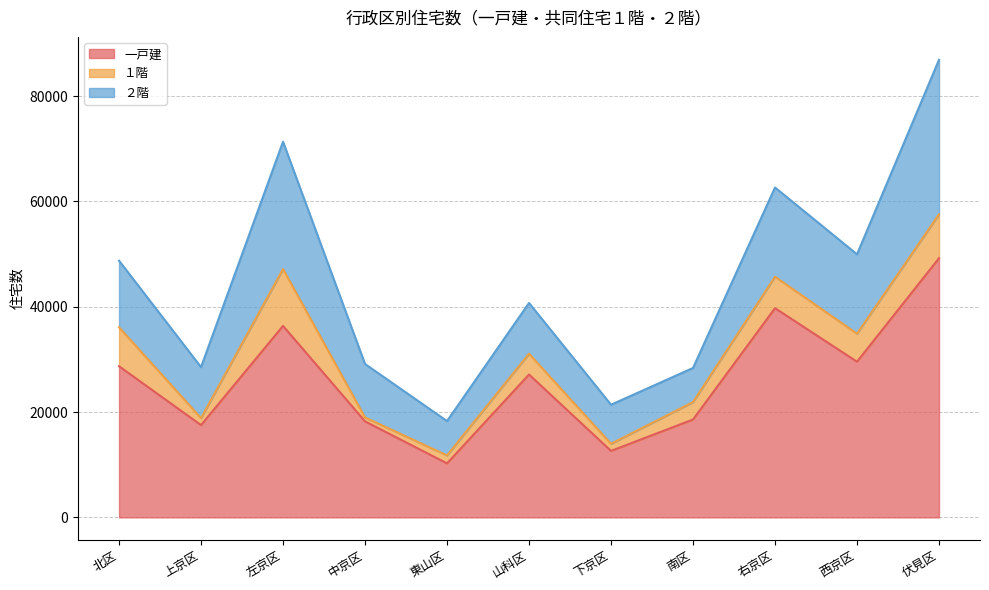

Where is the first local maximum for ２階?

左京区